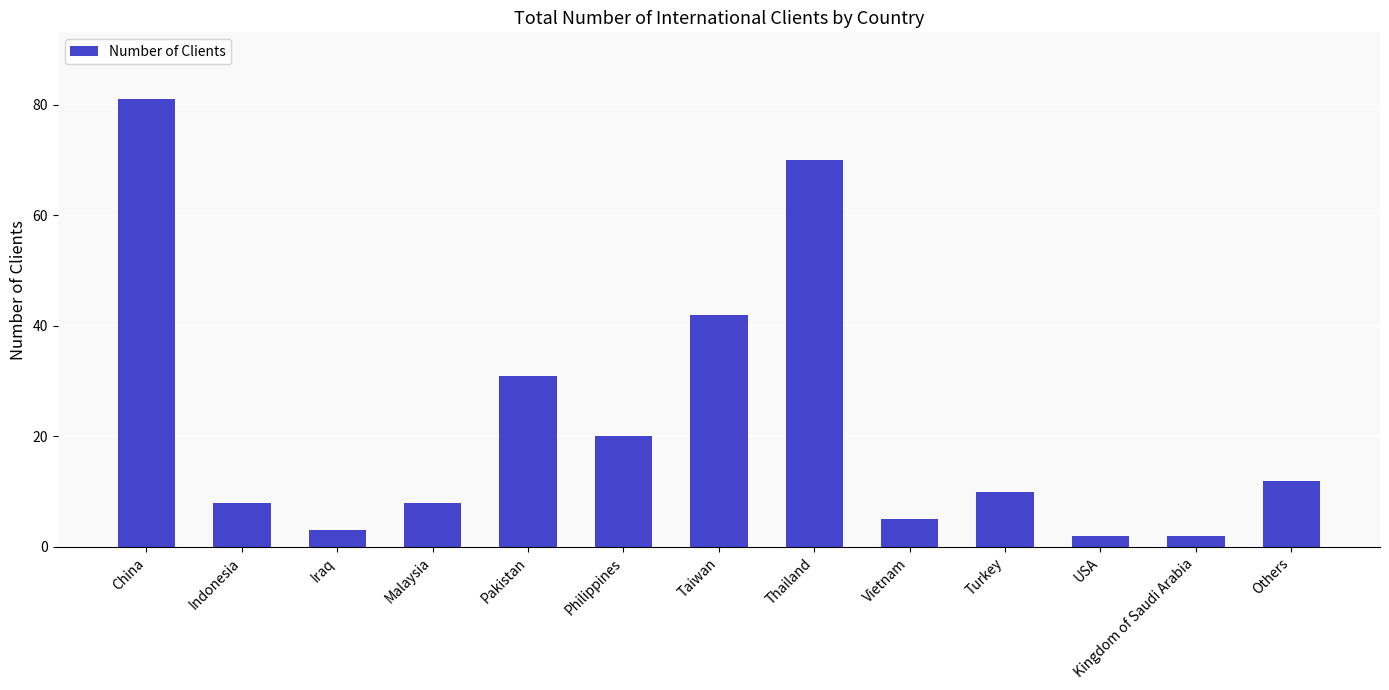

What is the maximum value shown in the chart?

81